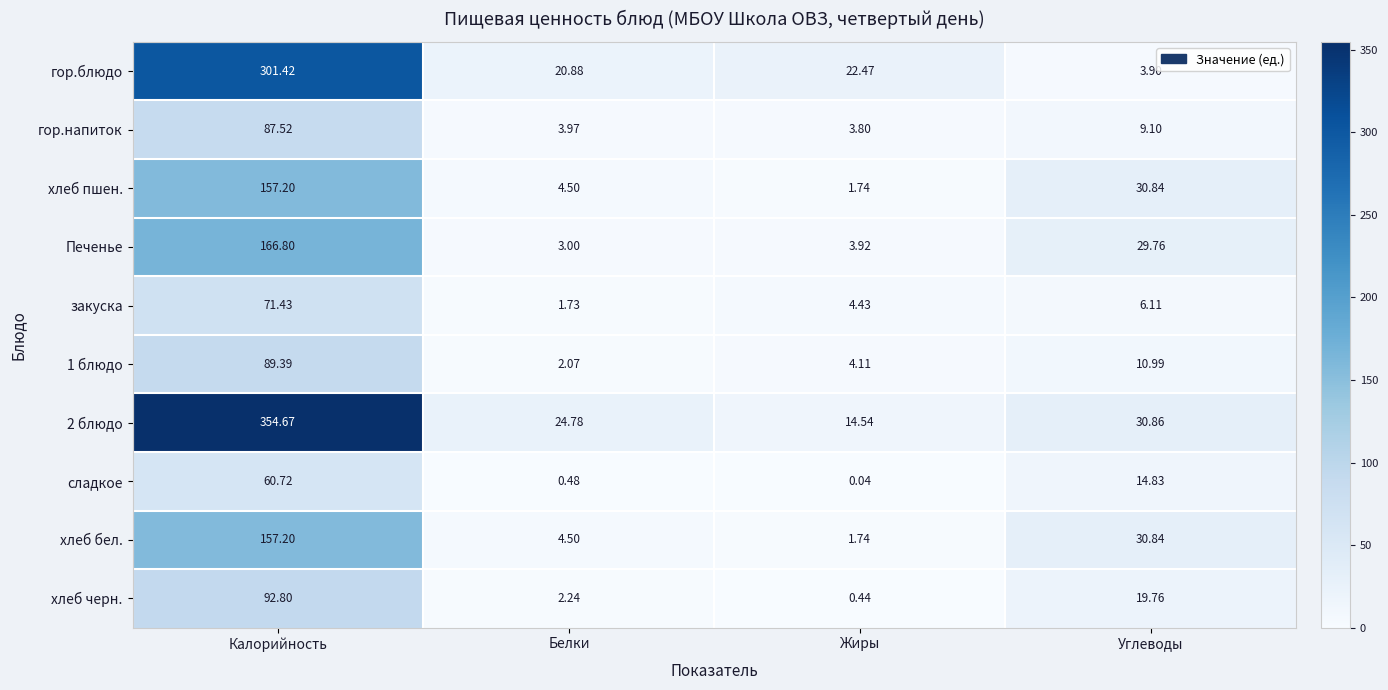

Is the value of гор.блюдо at Белки greater than the value of хлеб бел. at Жиры?

Yes